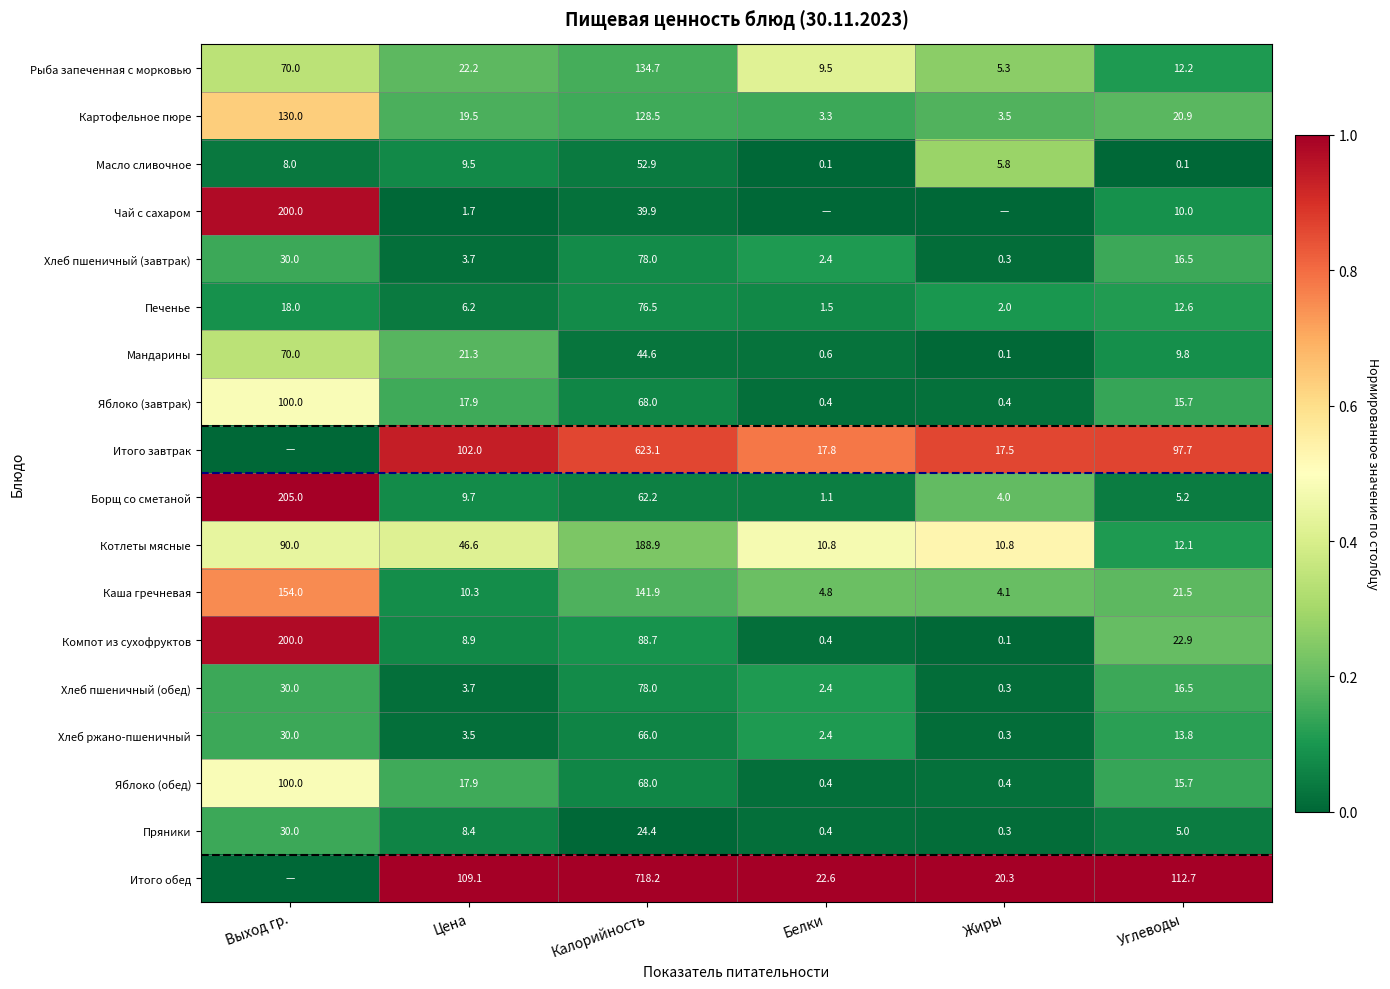

Count the number of data series in this chart.

18